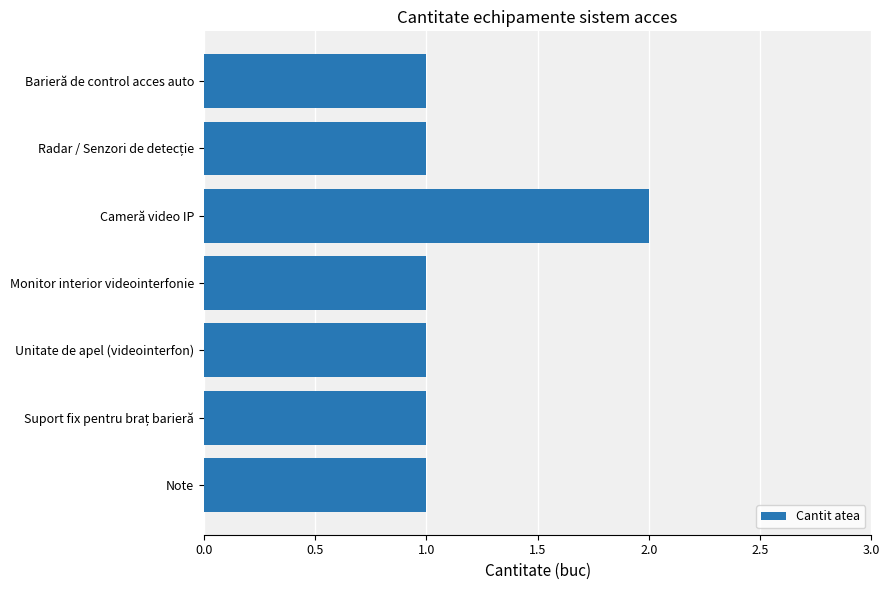

What is the smallest value displayed?

1